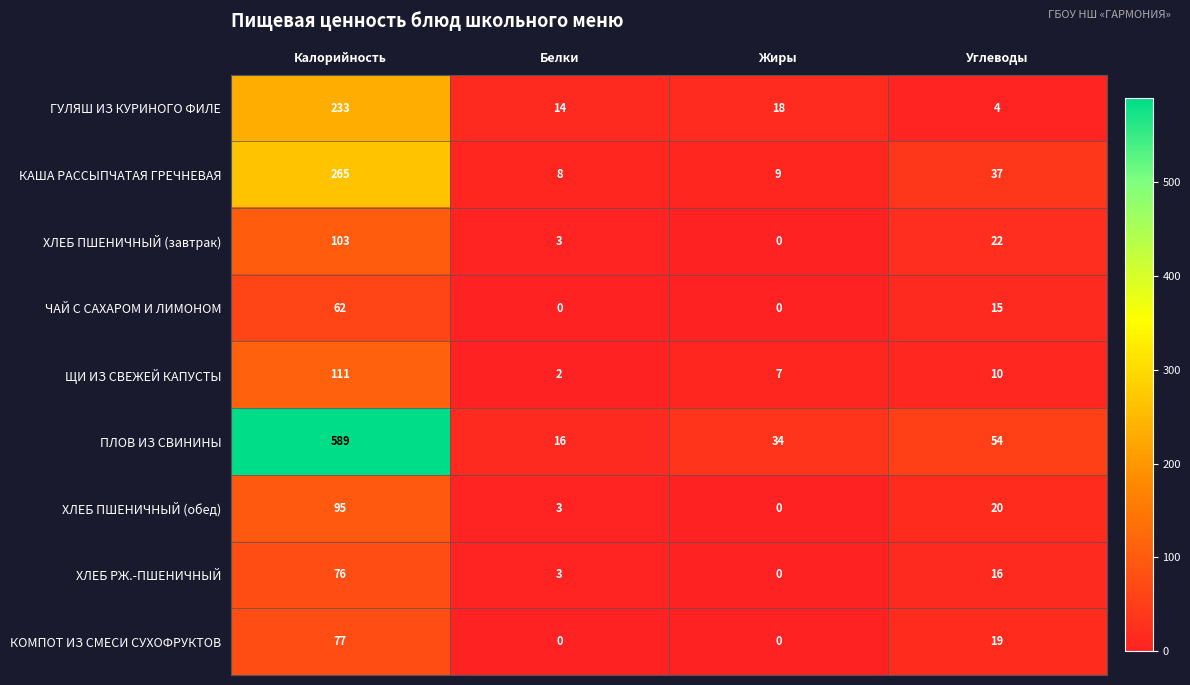

The value of КАША РАССЫПЧАТАЯ ГРЕЧНЕВАЯ at Белки is 8. True or false?

True